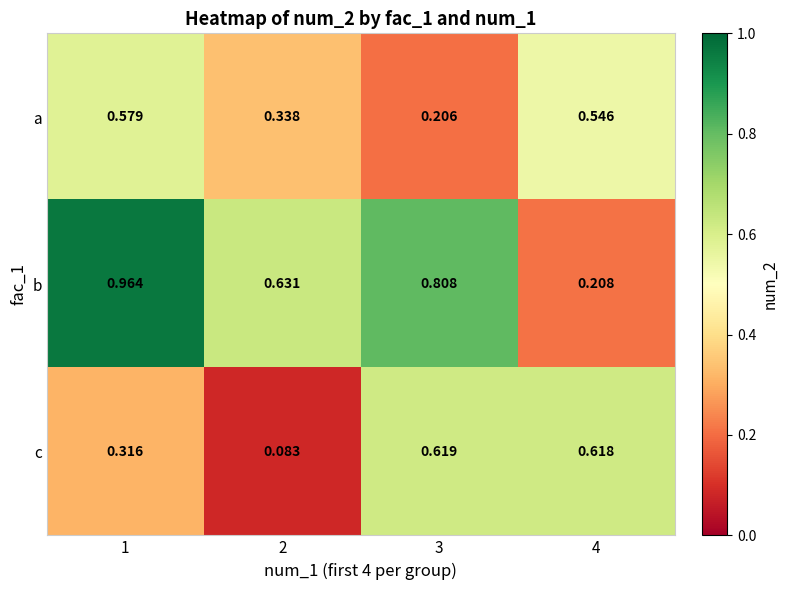

Which category has the lowest value across all series?

2